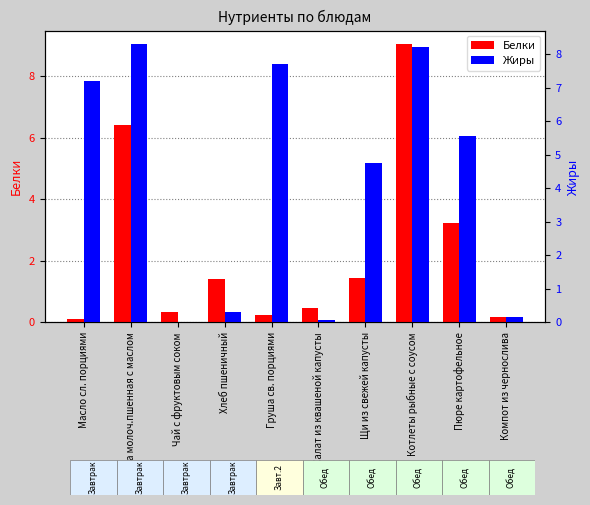

What position from the right is Каша молоч.пшенная с маслом?

9